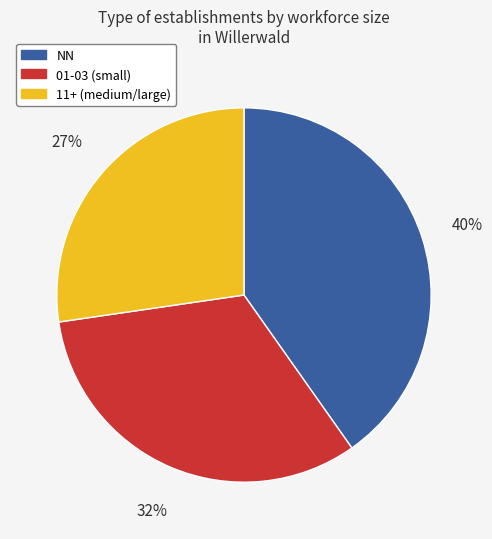

True or false: 11+ (medium/large) accounts for 27% of the total.

True